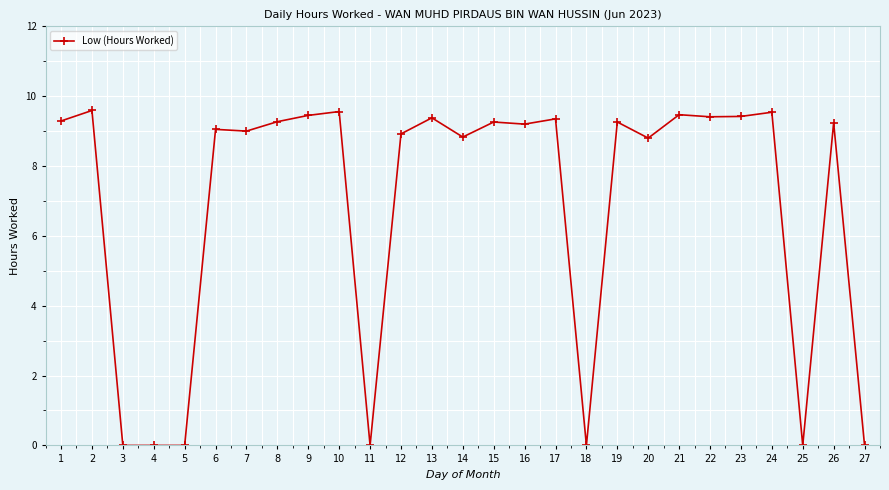

What is the difference between the maximum and minimum values?

9.6